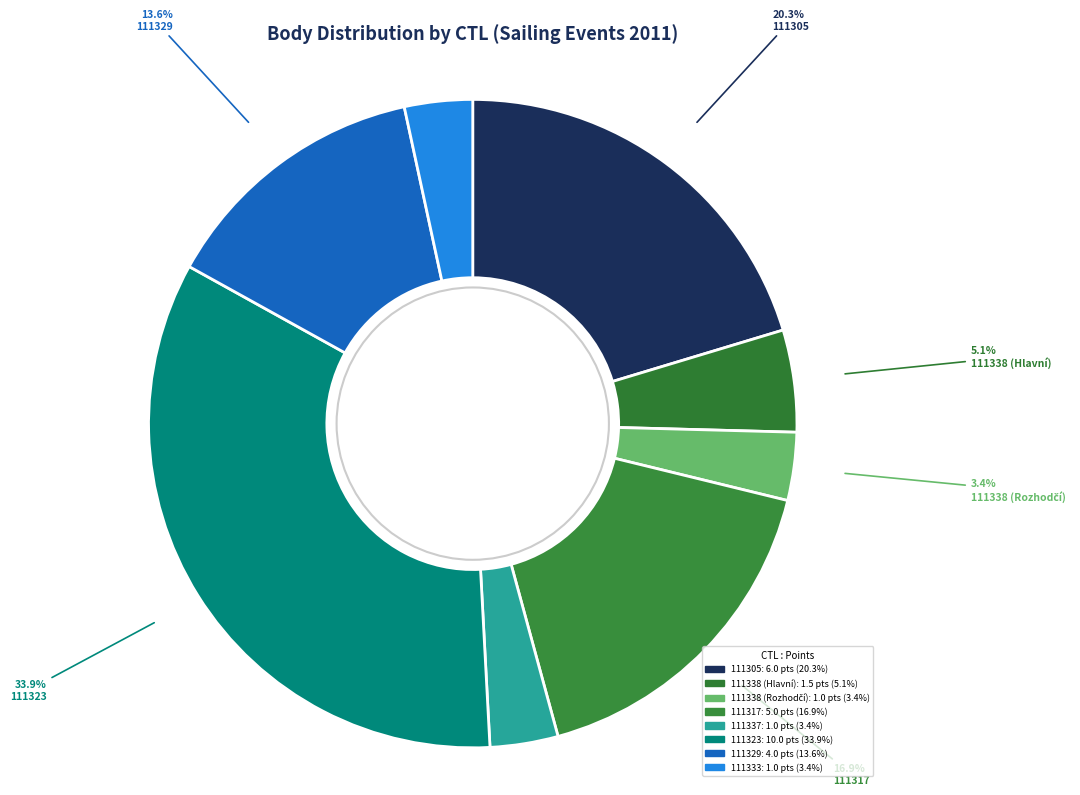

What is the largest slice in the pie chart?

111323